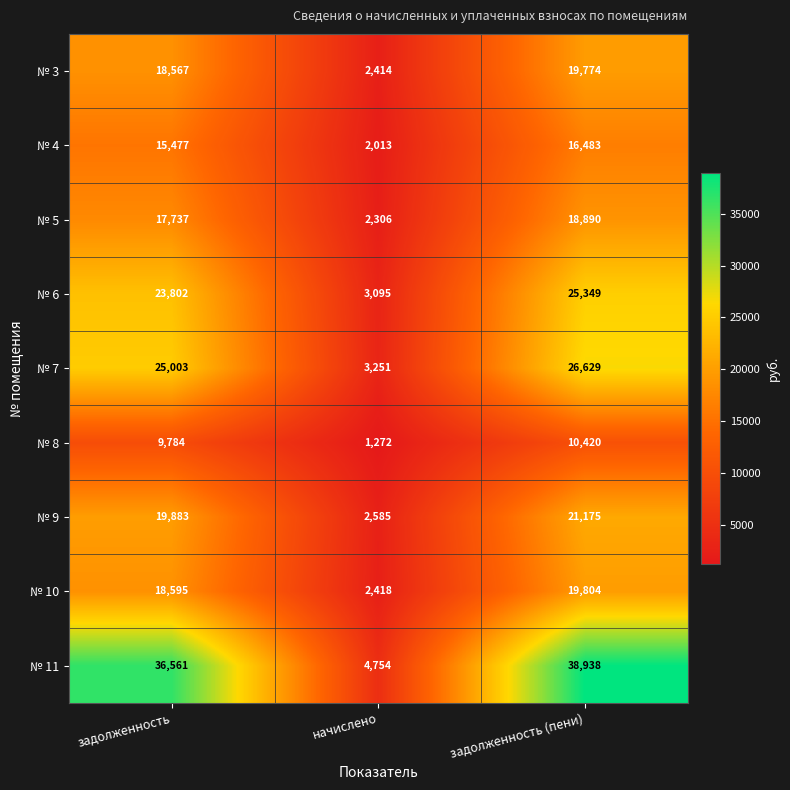

The value of № 10 at начислено is 2418. True or false?

True